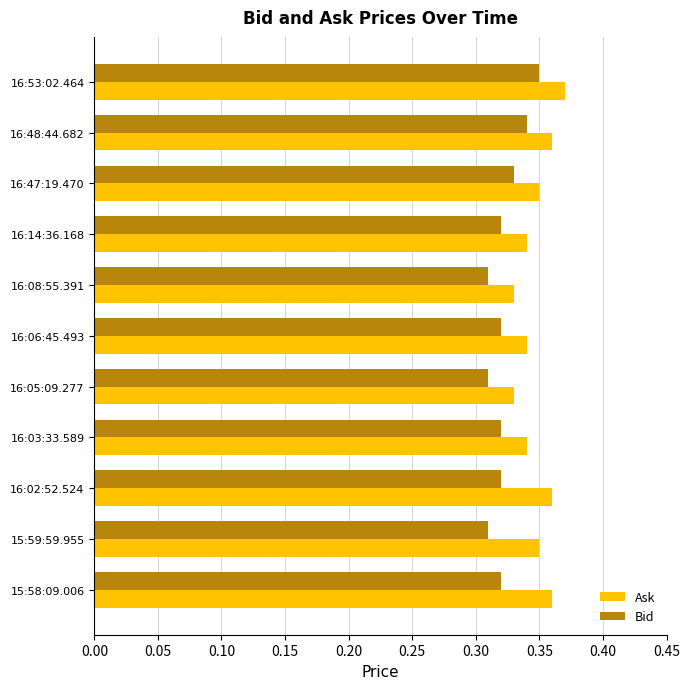

Is the value of Bid at 16:48:44.682 greater than the value of Ask at 16:02:52.524?

No